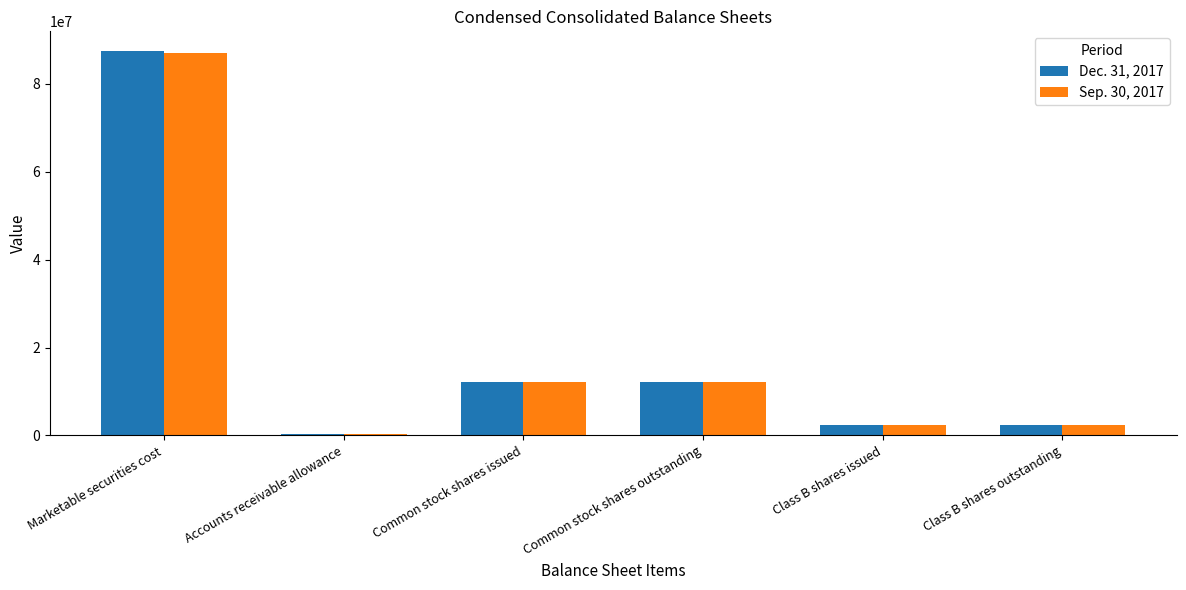

At which category is the sum across all series the highest?

Marketable securities cost